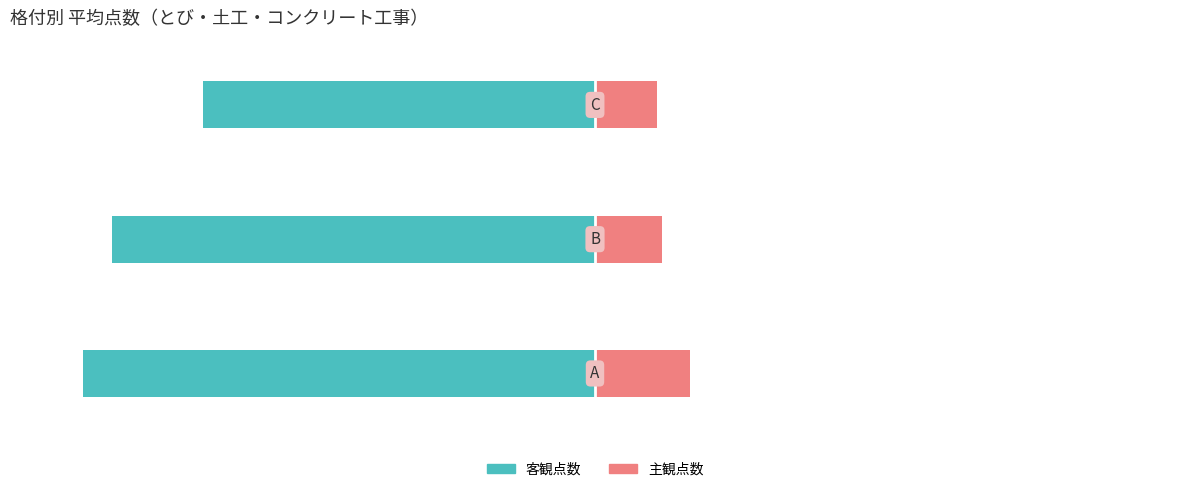

What is the value of the 主観点数 bar at the 1st from the left?

19.5